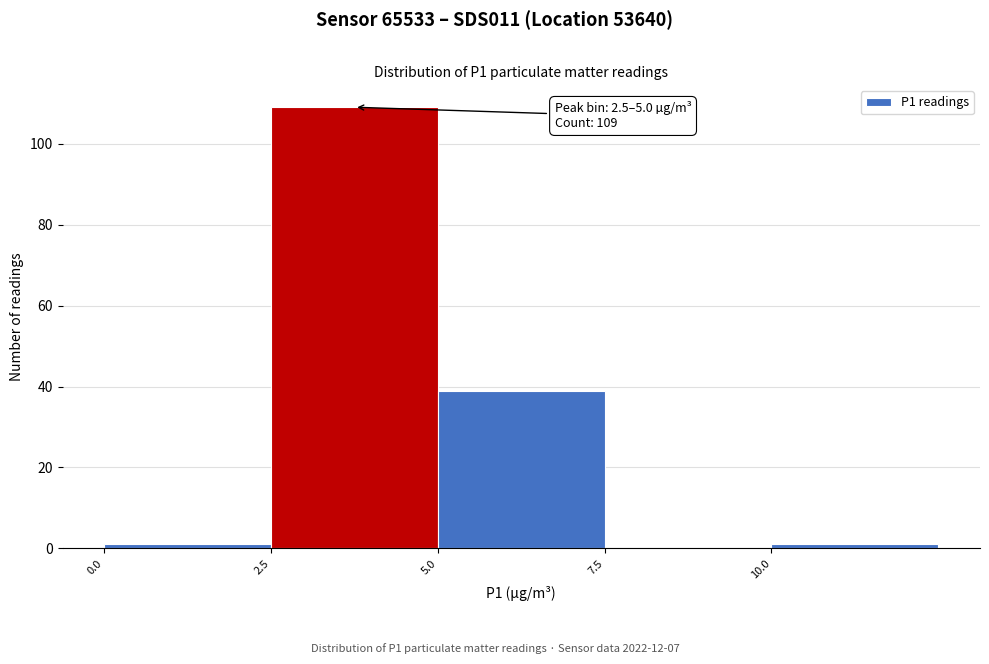

Which range on the x-axis has the tallest bar?

2.5 to 5.0